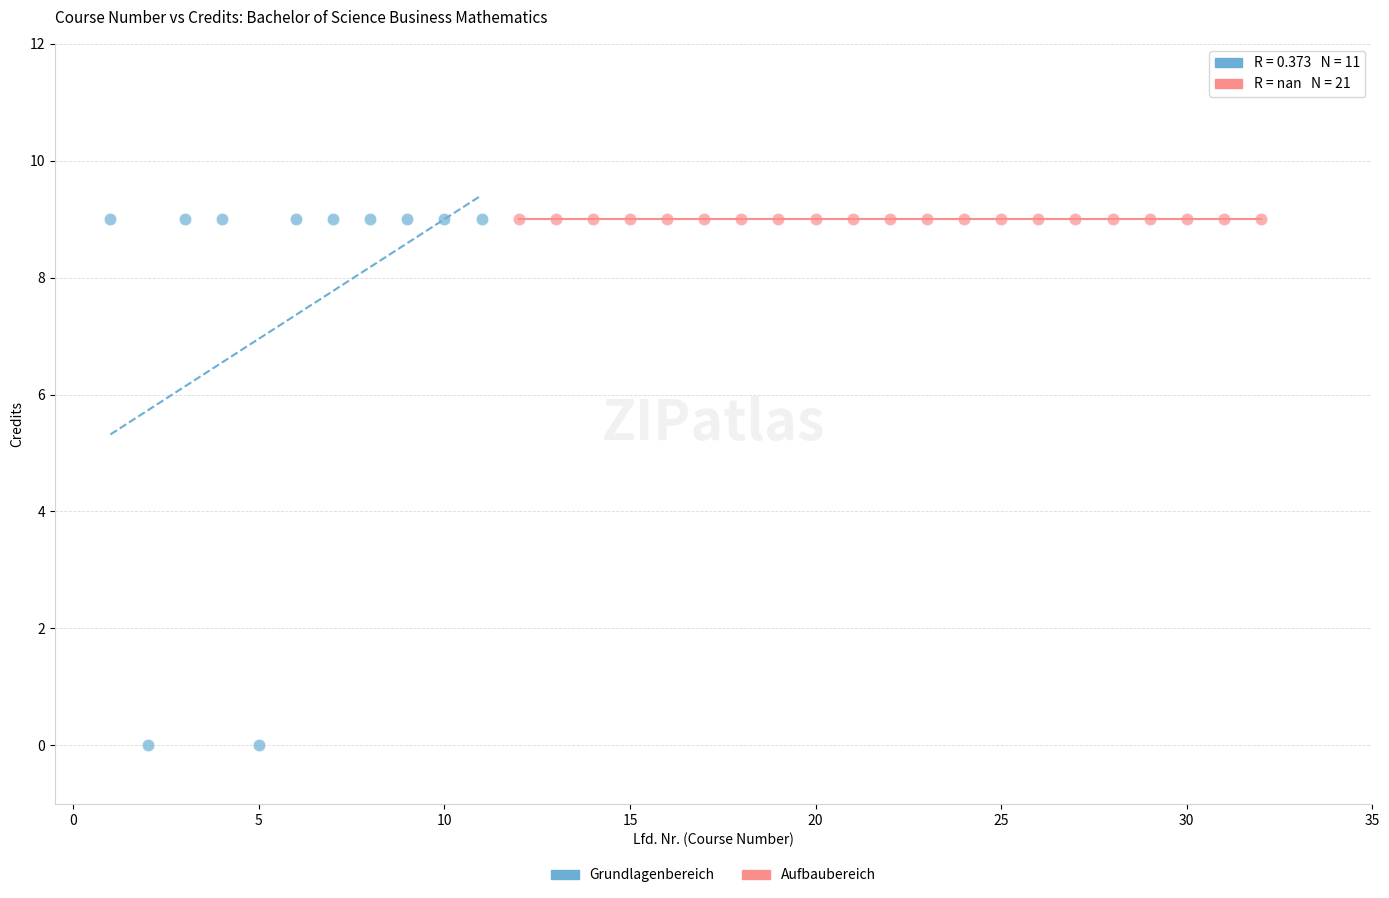

Which series contains the lowest Y value?

Grundlagenbereich